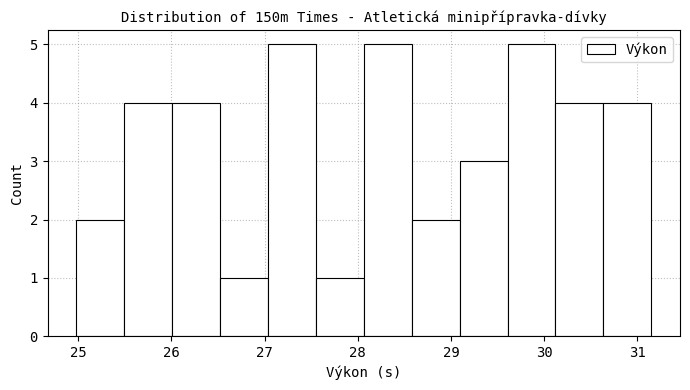

How tall is the bar that spans 25.0 to 25.5 on the x-axis? Neither the bar edges nor the heights are printed on the chart, so give them approximately, as read against the axes.

2